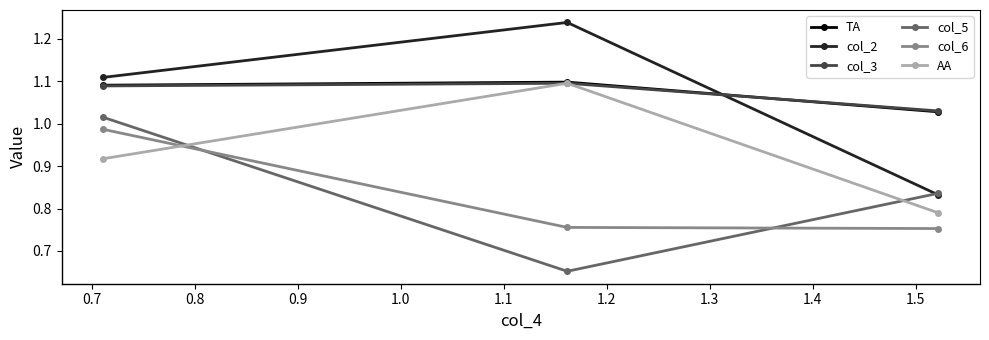

How many col_3 values are between 1 and 2?

3